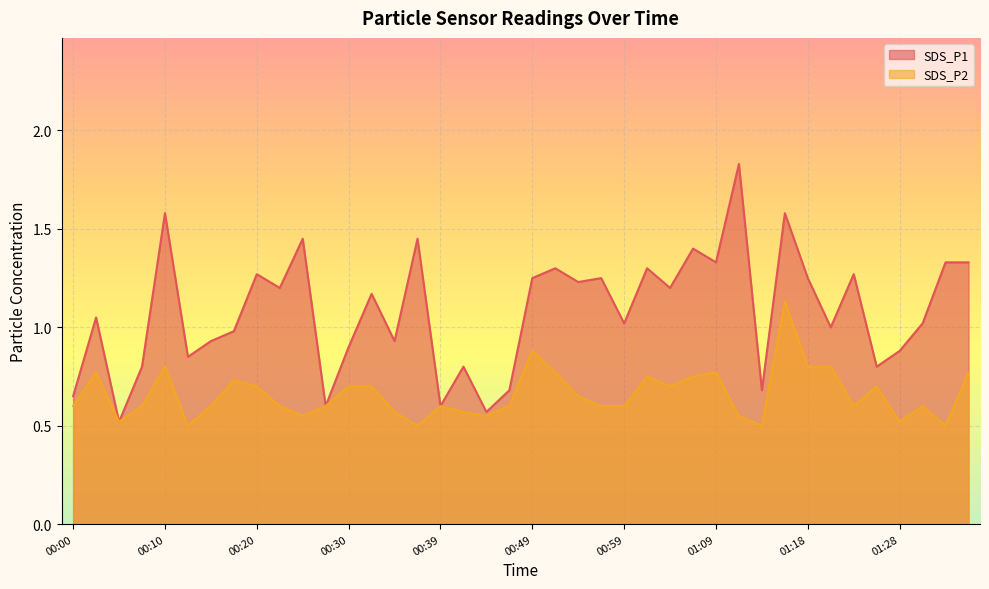

True or false: SDS_P1 and SDS_P2 intersect in this chart.

False